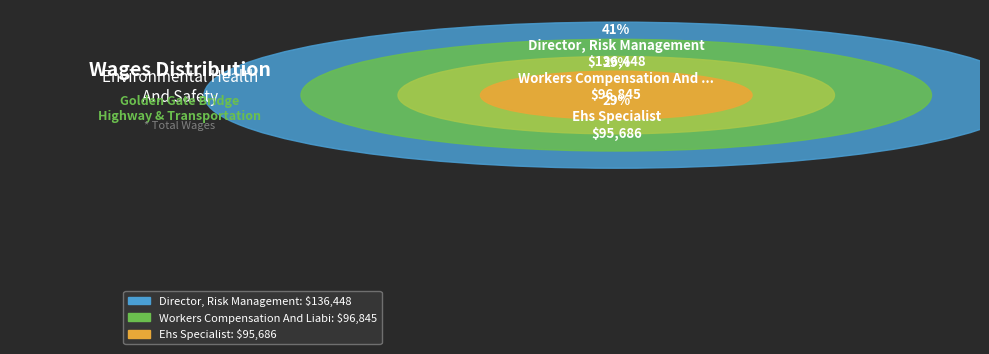

Approximately how many times larger is the value at Workers Compensation And Liability Claims compared to Ehs Specialist?

1.0